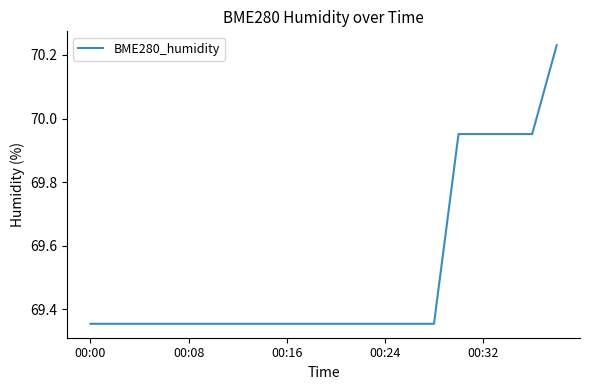

What is the difference between the maximum and minimum values?

0.9